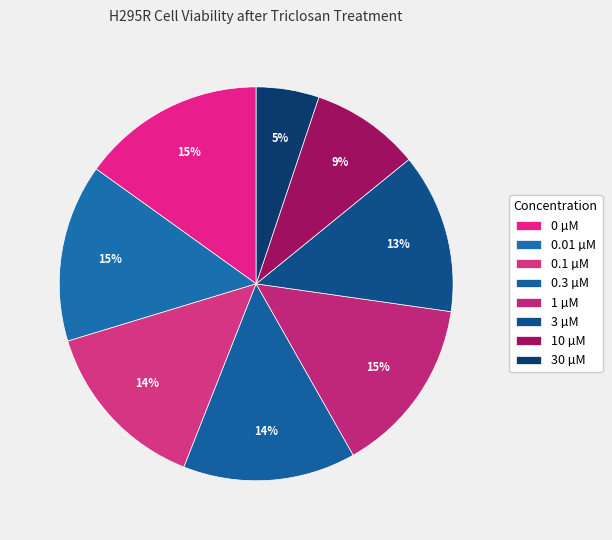

The 3 µM slice represents 13% of the pie. True or false?

True